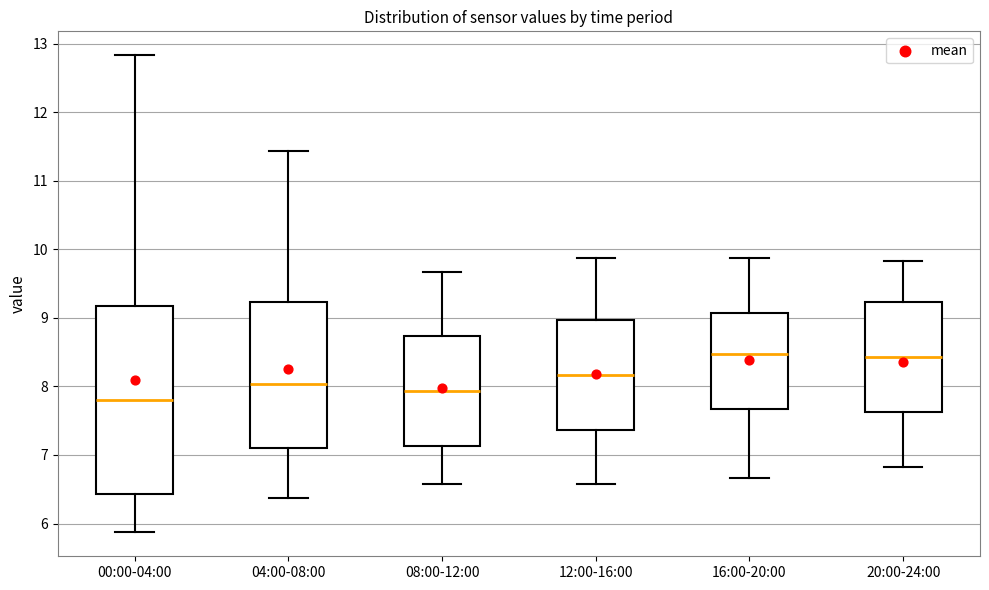

Where does the upper whisker of the box for 20:00-24:00 end on the y-axis? The values are not printed on the chart, so give them approximately, as read against the axis.

9.8